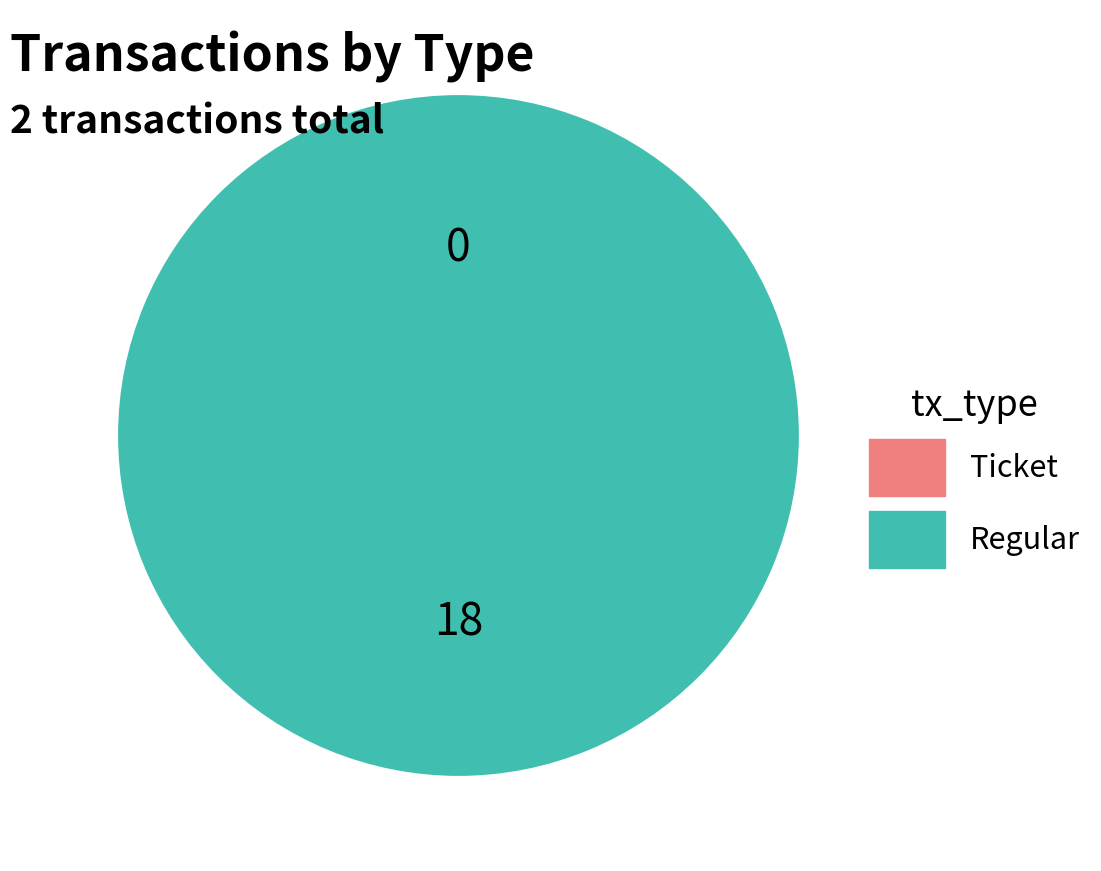

Which slice is the largest?

Regular